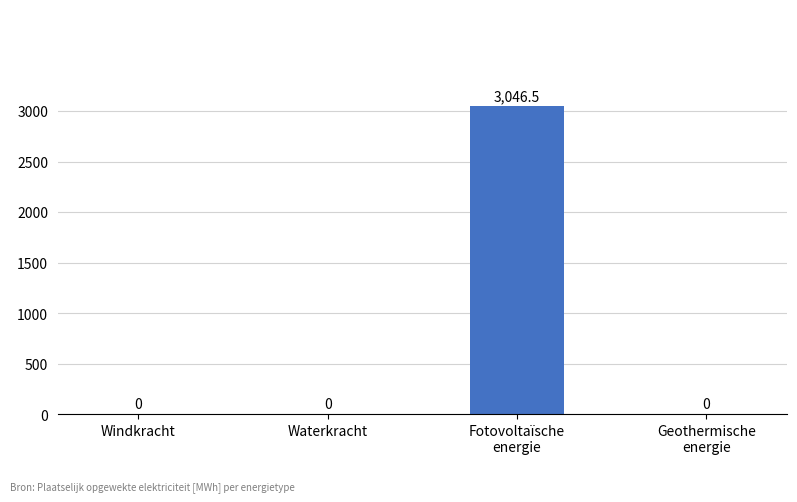

What is the maximum value shown in the chart?

3046.5